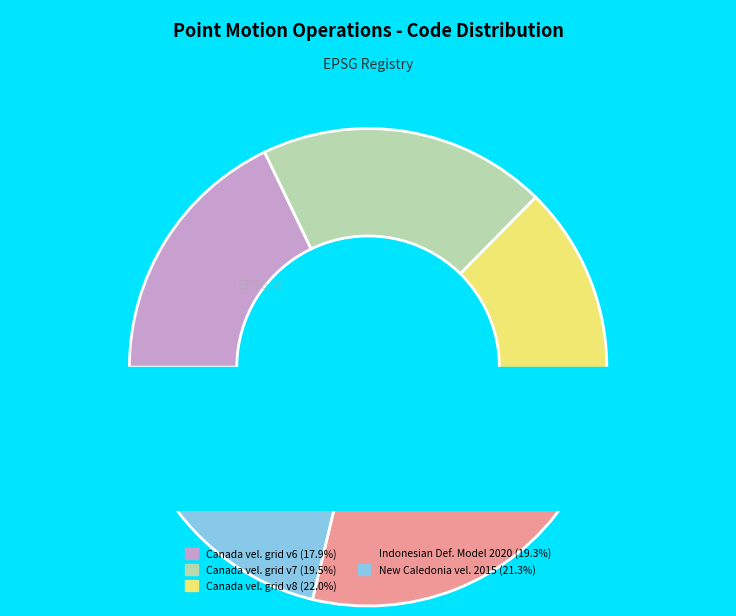

To the nearest percent, what percentage of the pie is Canada velocity grid v7?

20%